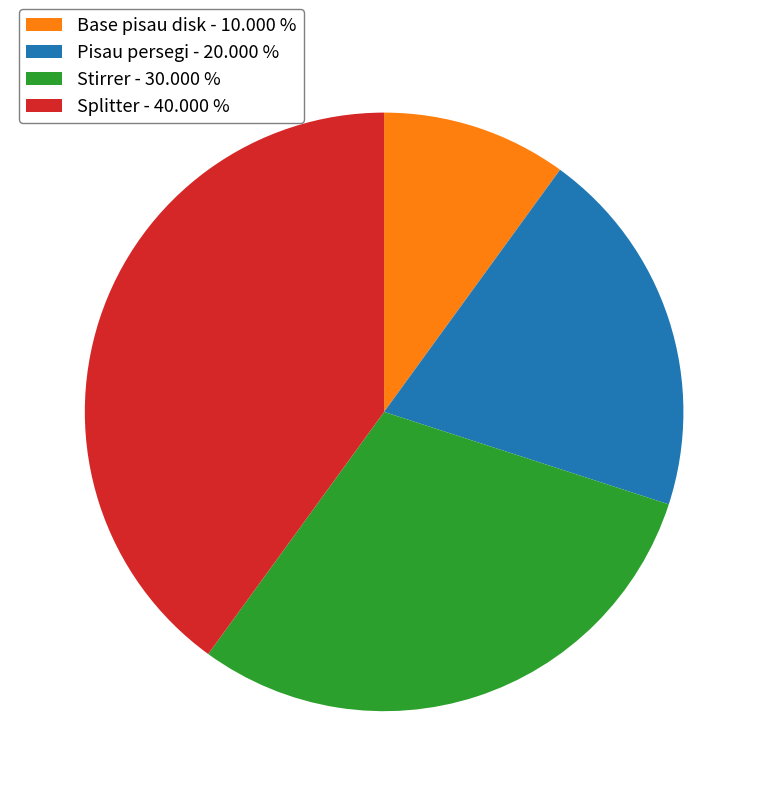

Approximately how many times larger is the value at Stirrer - 30.000 % compared to Pisau persegi - 20.000 %?

1.5